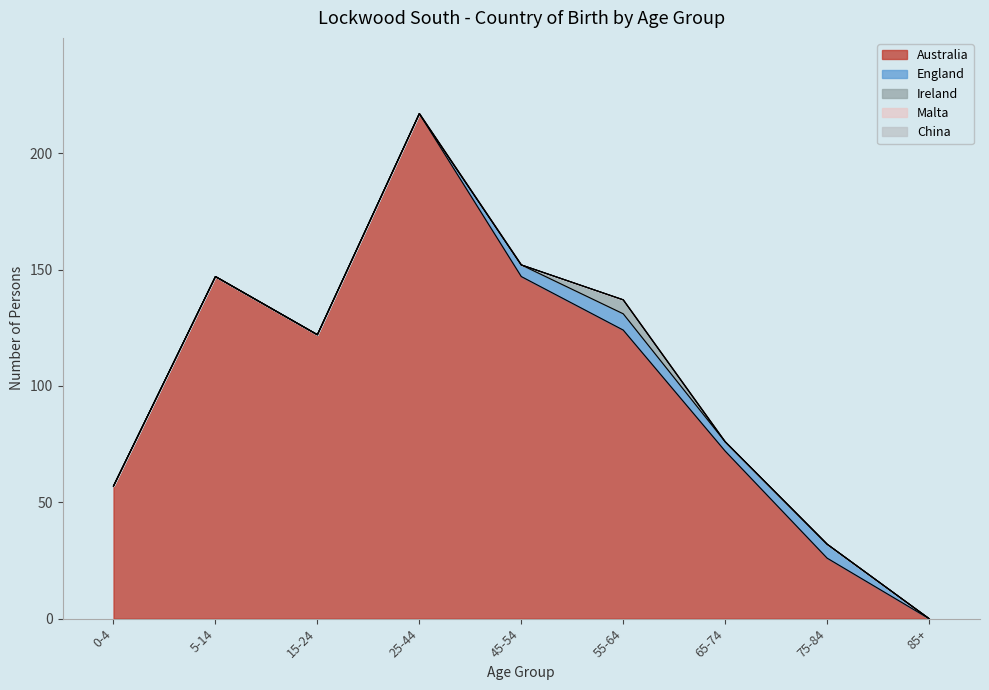

Reading right to left, transcribe all the data shown in this chart.

Australia: 85+=0	75-84=26	65-74=72	55-64=124	45-54=147	25-44=217	15-24=122	5-14=147	0-4=57
England: 85+=0	75-84=6	65-74=4	55-64=7	45-54=5	25-44=0	15-24=0	5-14=0	0-4=0
Ireland: 85+=0	75-84=0	65-74=0	55-64=6	45-54=0	25-44=0	15-24=0	5-14=0	0-4=0
Malta: 85+=0	75-84=0	65-74=0	55-64=0	45-54=0	25-44=0	15-24=0	5-14=0	0-4=0
China: 85+=0	75-84=0	65-74=0	55-64=0	45-54=0	25-44=0	15-24=0	5-14=0	0-4=0